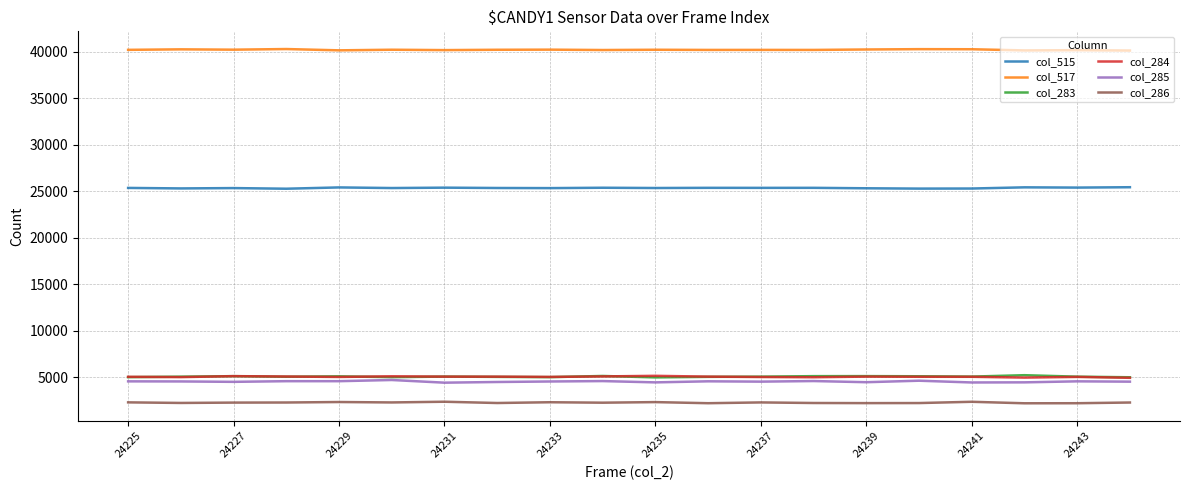

What is the difference between the maximum and second lowest values in the col_284 series?

189